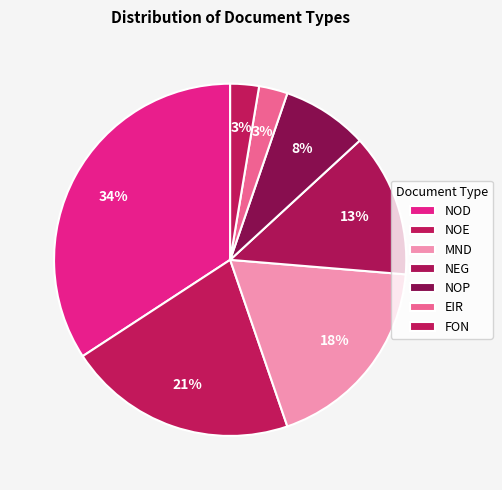

How many slices are in this pie chart?

7